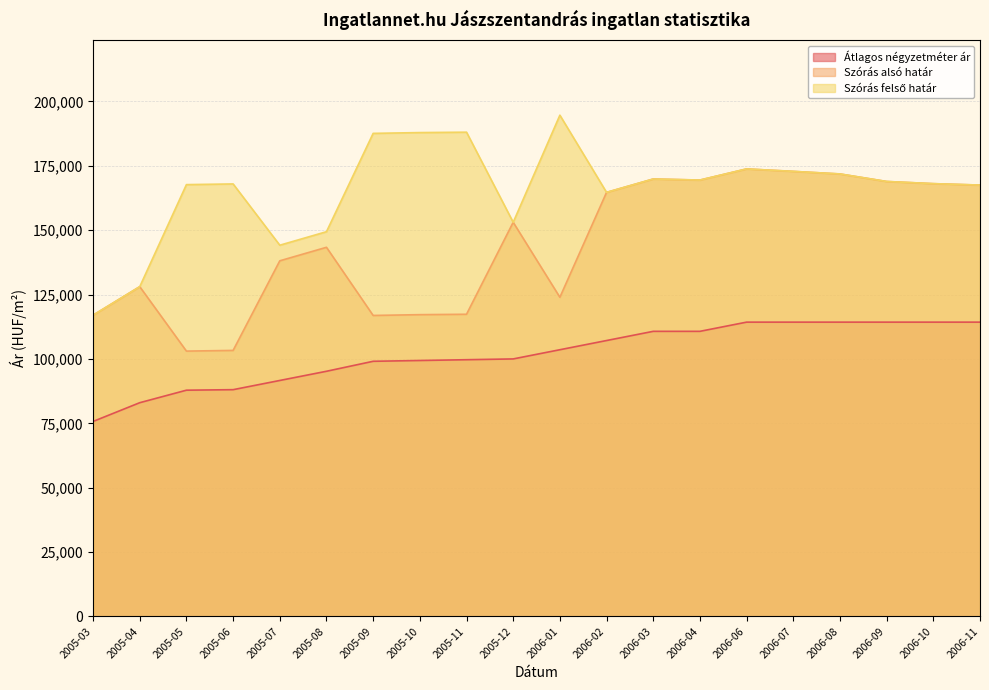

List the labels in order of Szórás felső határ value, largest first.

2006-01, 2005-11, 2005-10, 2005-09, 2006-06, 2006-07, 2006-08, 2006-03, 2006-04, 2006-09, 2006-10, 2005-06, 2005-05, 2006-11, 2006-02, 2005-12, 2005-08, 2005-07, 2005-04, 2005-03